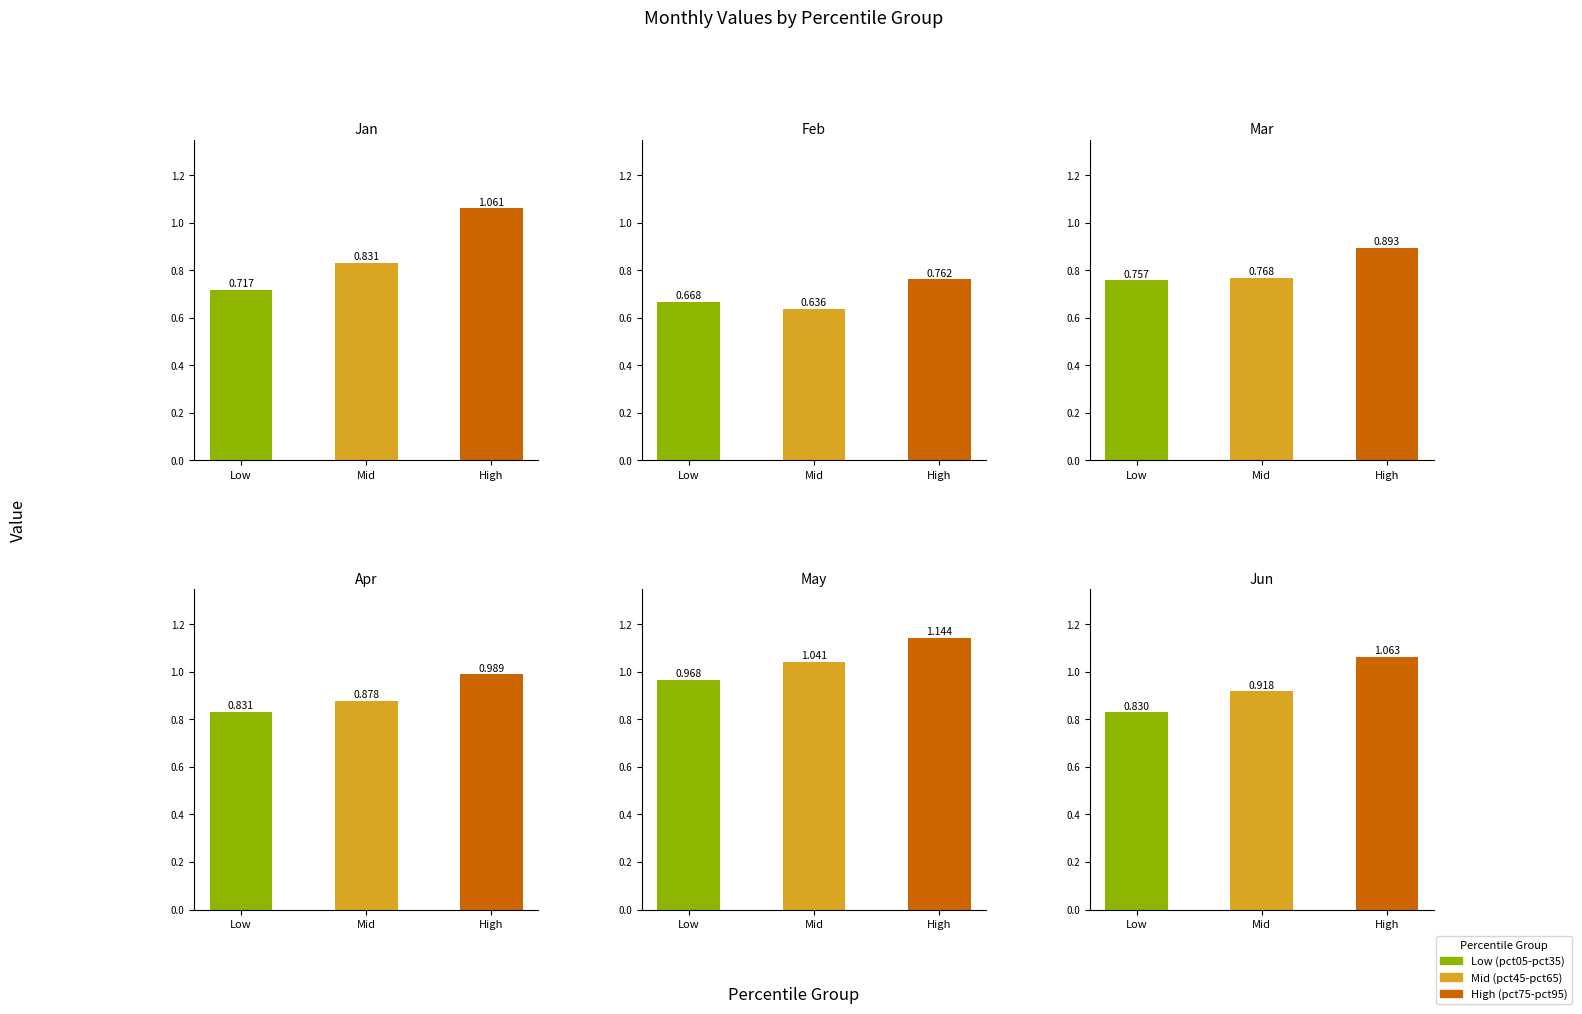

Is it true that Mar equals 0.3 at pct95?

False